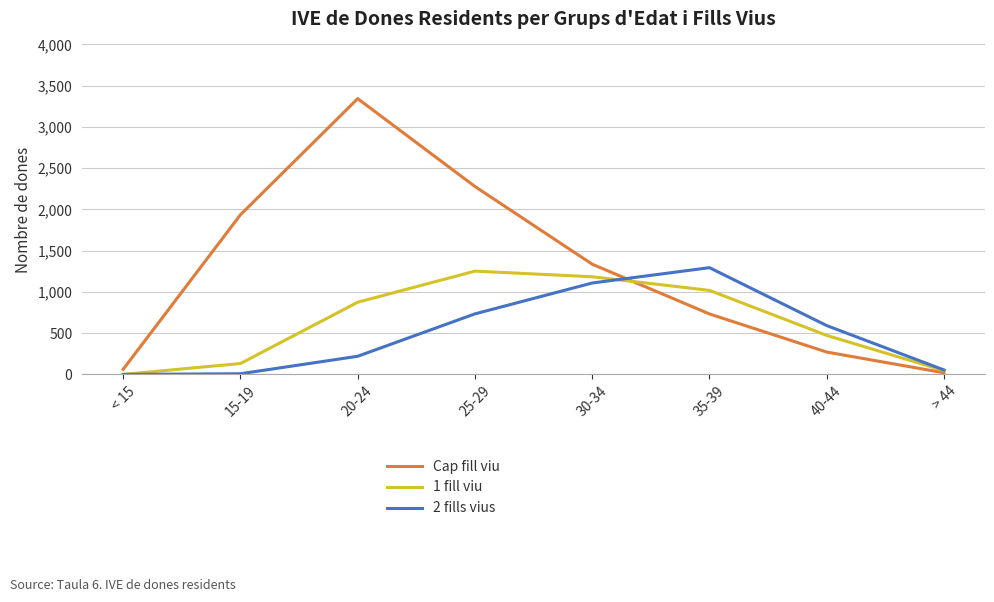

At which label is Cap fill viu closest to 1681?

15-19